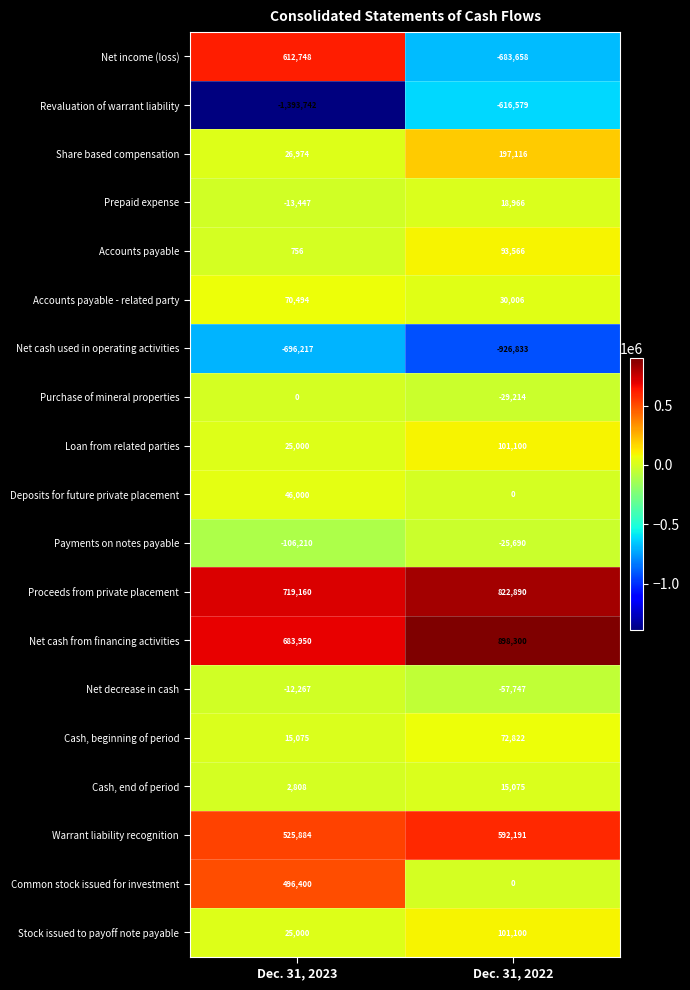

True or false: Deposits for future private placement has a value of 46000 at Dec. 31, 2023.

True